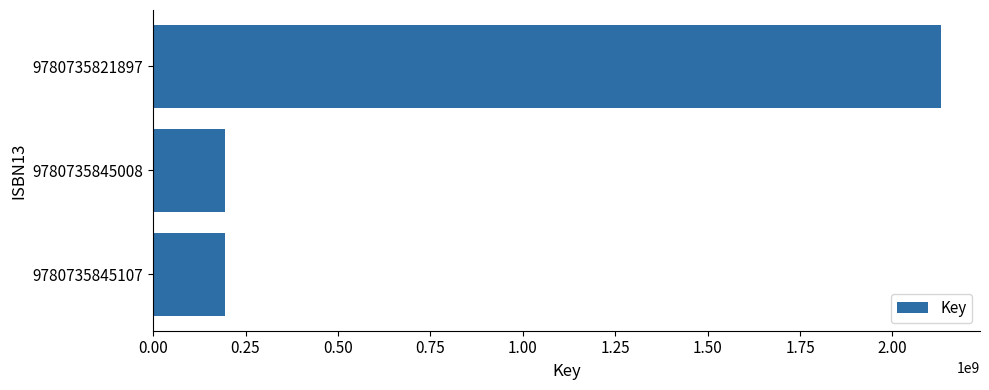

What is the difference between the maximum and minimum values?

1936596751